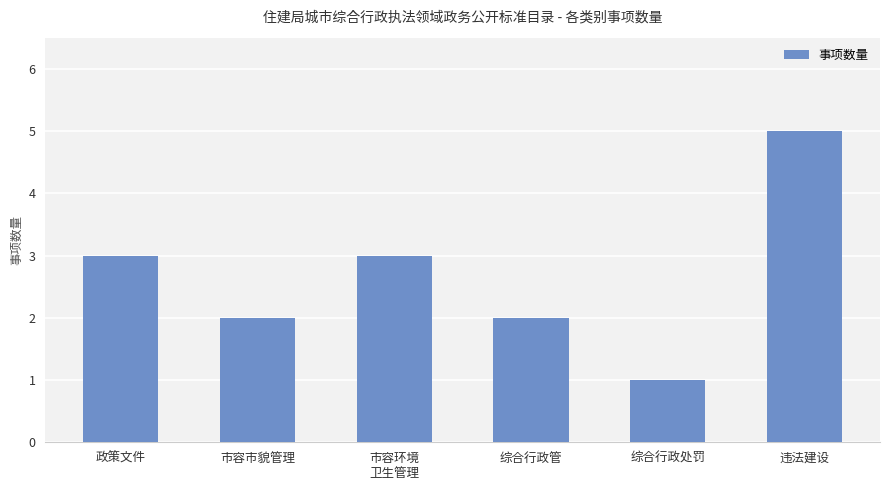

Are the bars grouped side by side (vs. stacked)?

No